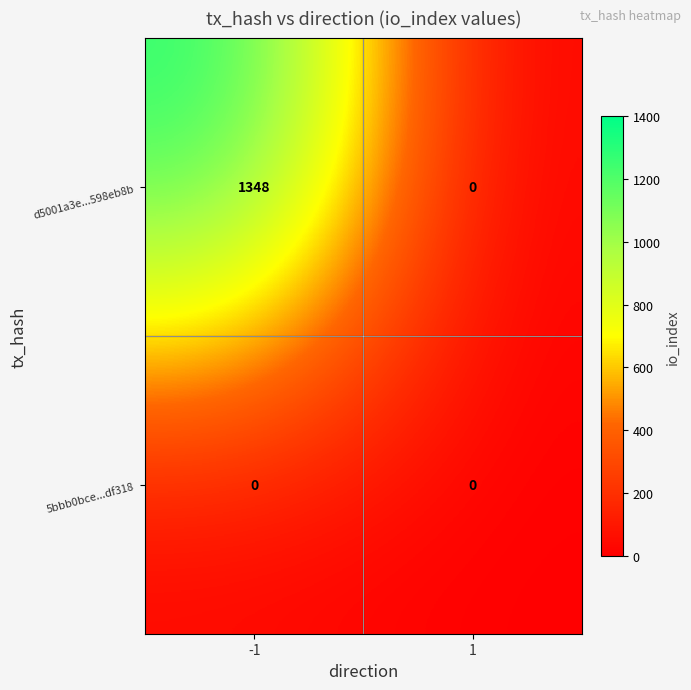

Which series has the widest spread of values?

d5001a3e...598eb8b